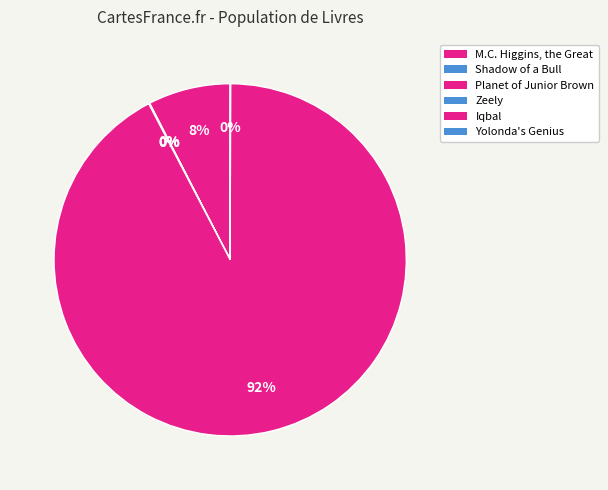

Which category has the biggest portion of the pie?

Iqbal